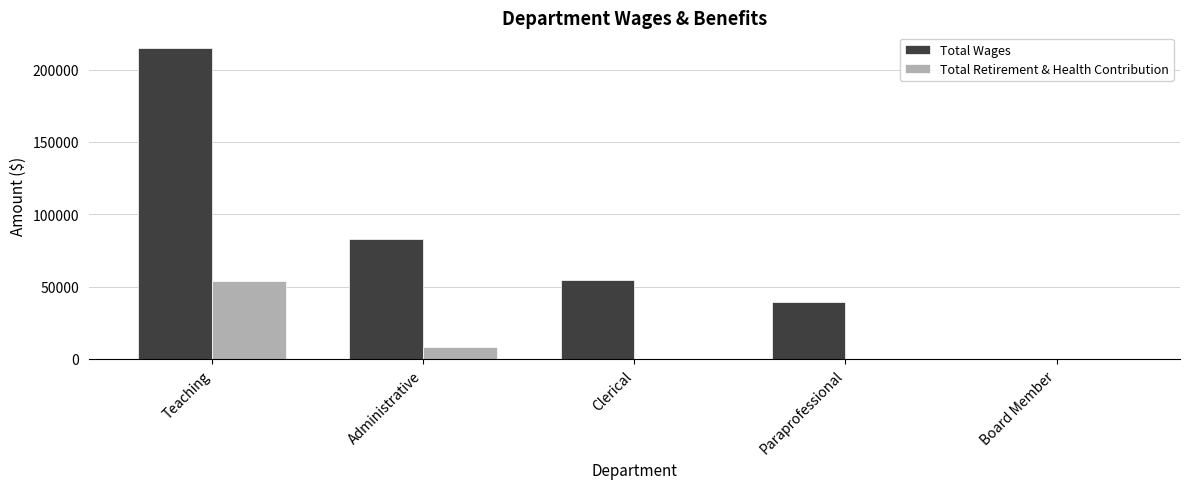

What is the sum of all Total Wages values?

391801